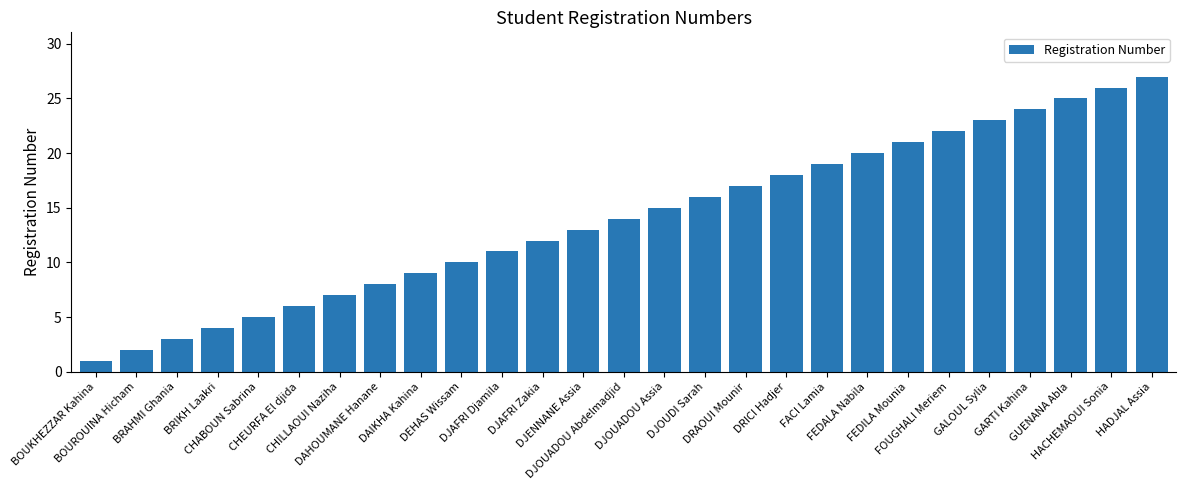

Rank the categories by value from lowest to highest.

BOUKHEZZAR Kahina, BOUROUINA Hicham, BRAHMI Ghania, BRIKH Laakri, CHABOUN Sabrina, CHEURFA El djida, CHILLAOUI Naziha, DAHOUMANE Hanane, DAIKHA Kahina, DEHAS Wissam, DJAFRI Djamila, DJAFRI Zakia, DJENNANE Assia, DJOUADOU Abdelmadjid, DJOUADOU Assia, DJOUDI Sarah, DRAOUI Mounir, DRICI Hadjer, FACI Lamia, FEDALA Nabila, FEDILA Mounia, FOUGHALI Meriem, GALOUL Sylia, GARTI Kahina, GUENANA Abla, HACHEMAOUI Sonia, HADJAL Assia